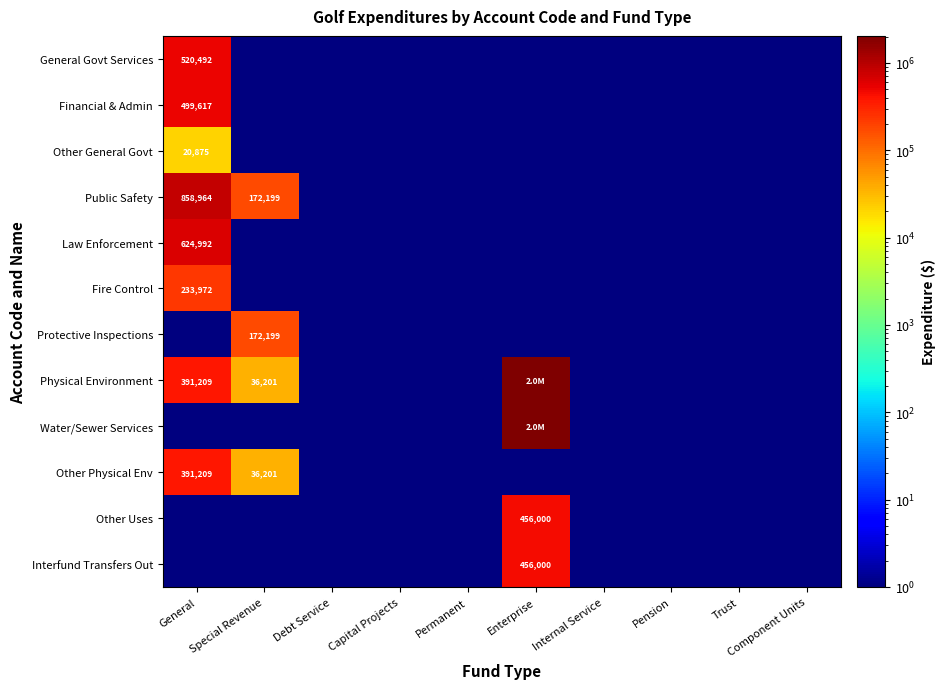

Is the value of Other General Govt at Permanent greater than the value of Interfund Transfers Out at Debt Service?

No